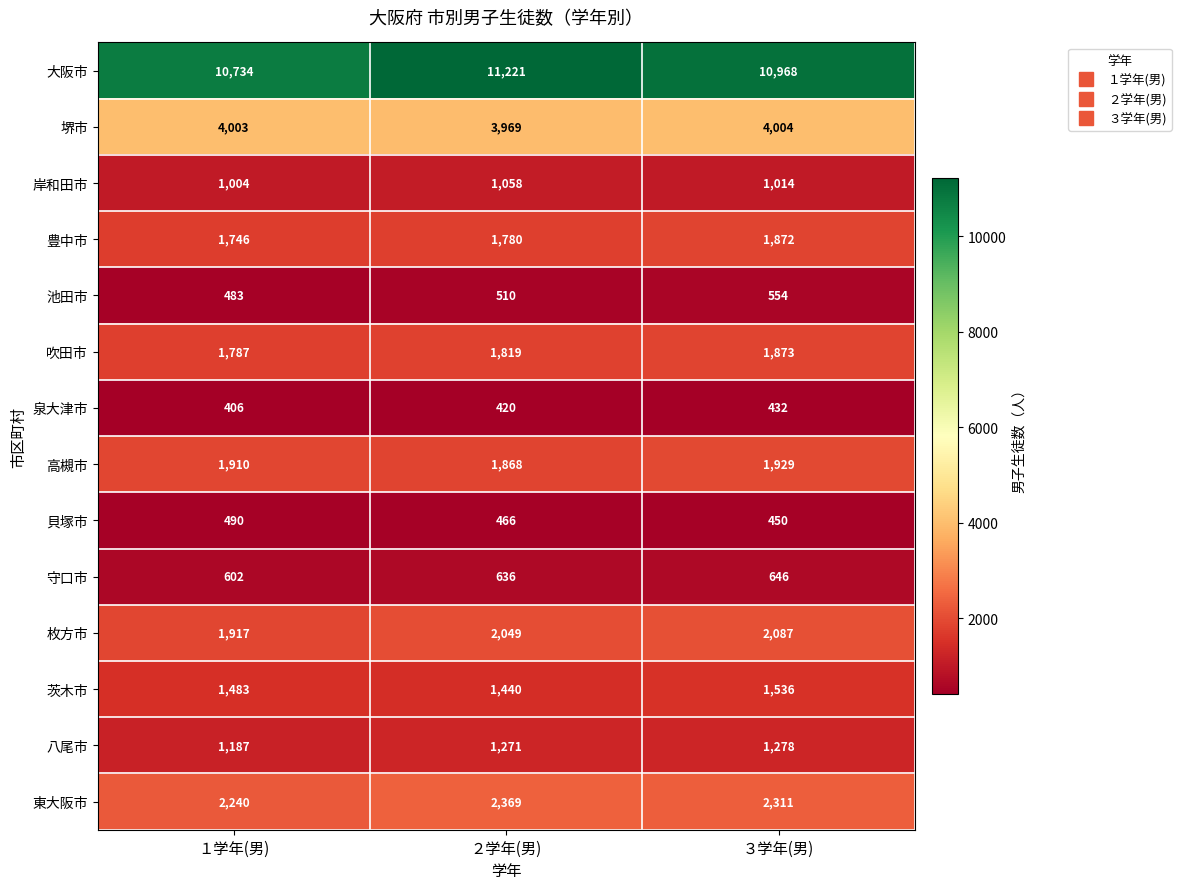

Rank the series by their maximum value, from highest to lowest.

大阪市, 堺市, 東大阪市, 枚方市, 高槻市, 吹田市, 豊中市, 茨木市, 八尾市, 岸和田市, 守口市, 池田市, 貝塚市, 泉大津市